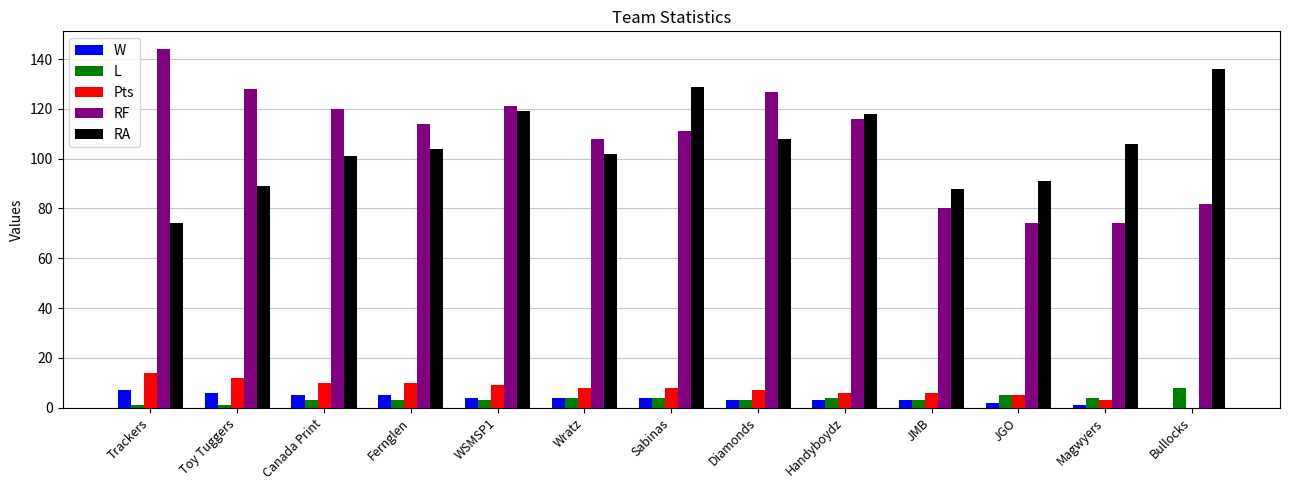

What is the sum of all RF values?

1399